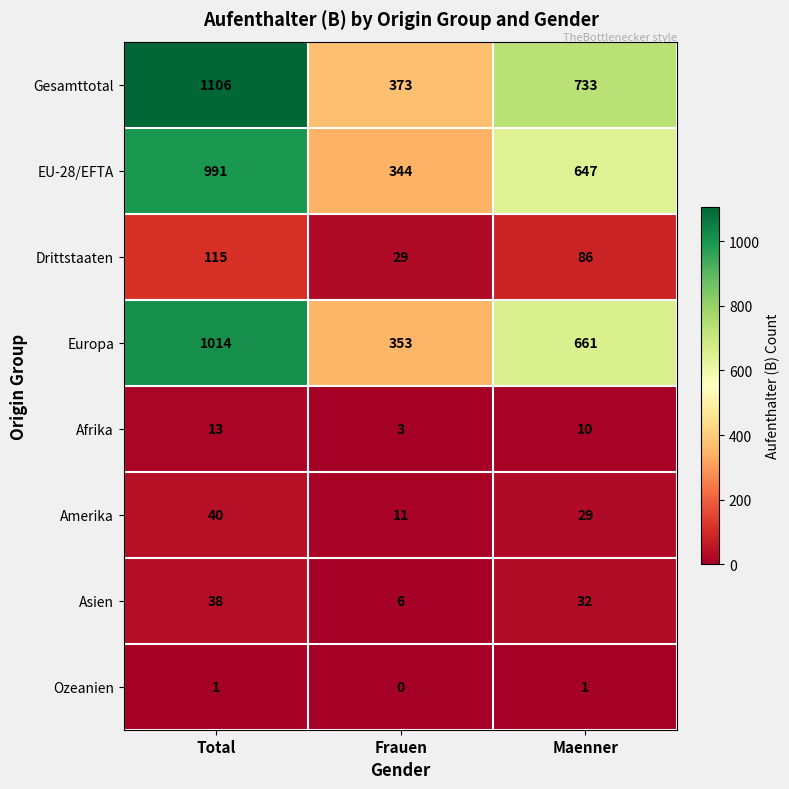

What is the sum of the Gesamttotal values at Frauen and Total?

1479